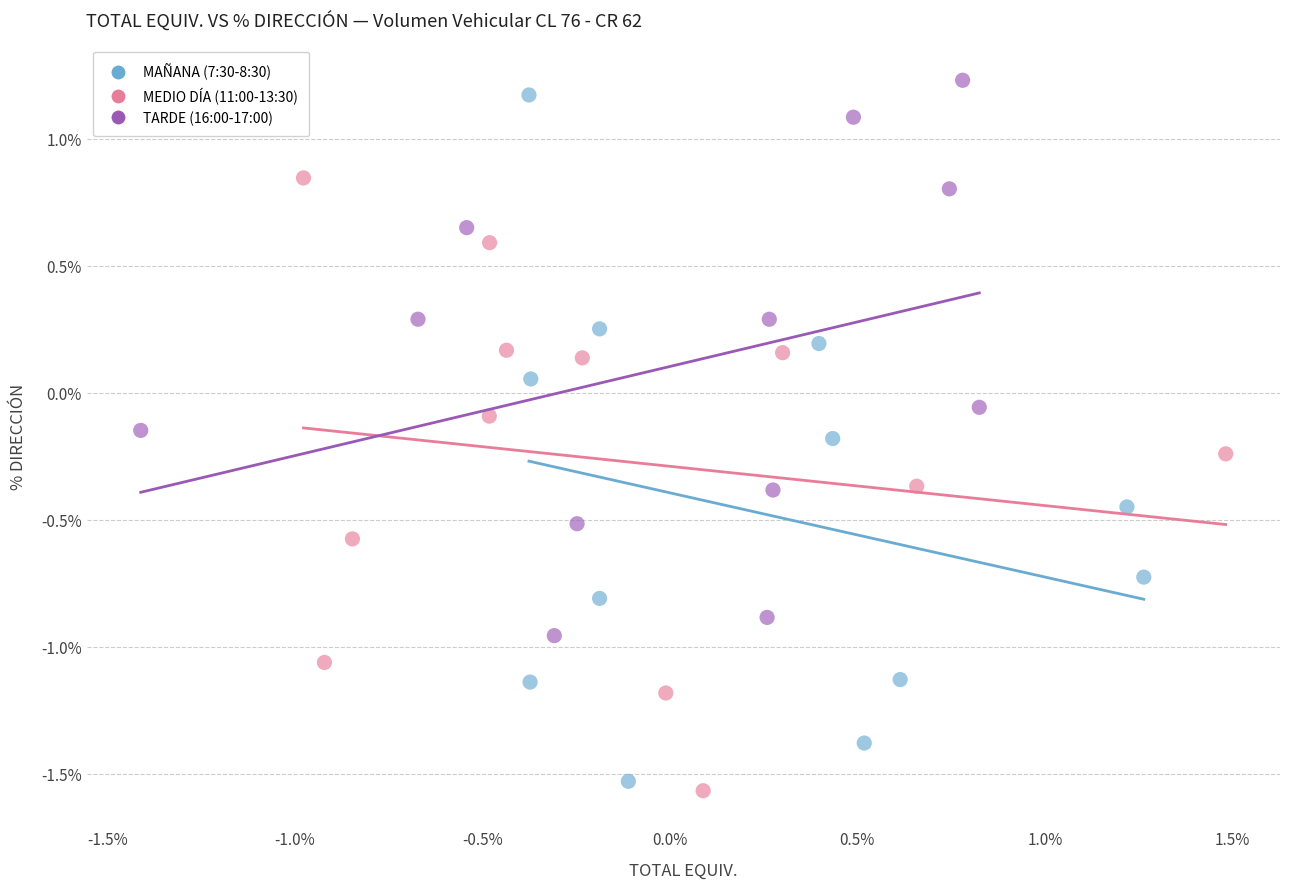

Which series has the widest spread of Y values?

MAÑANA (7:30-8:30)